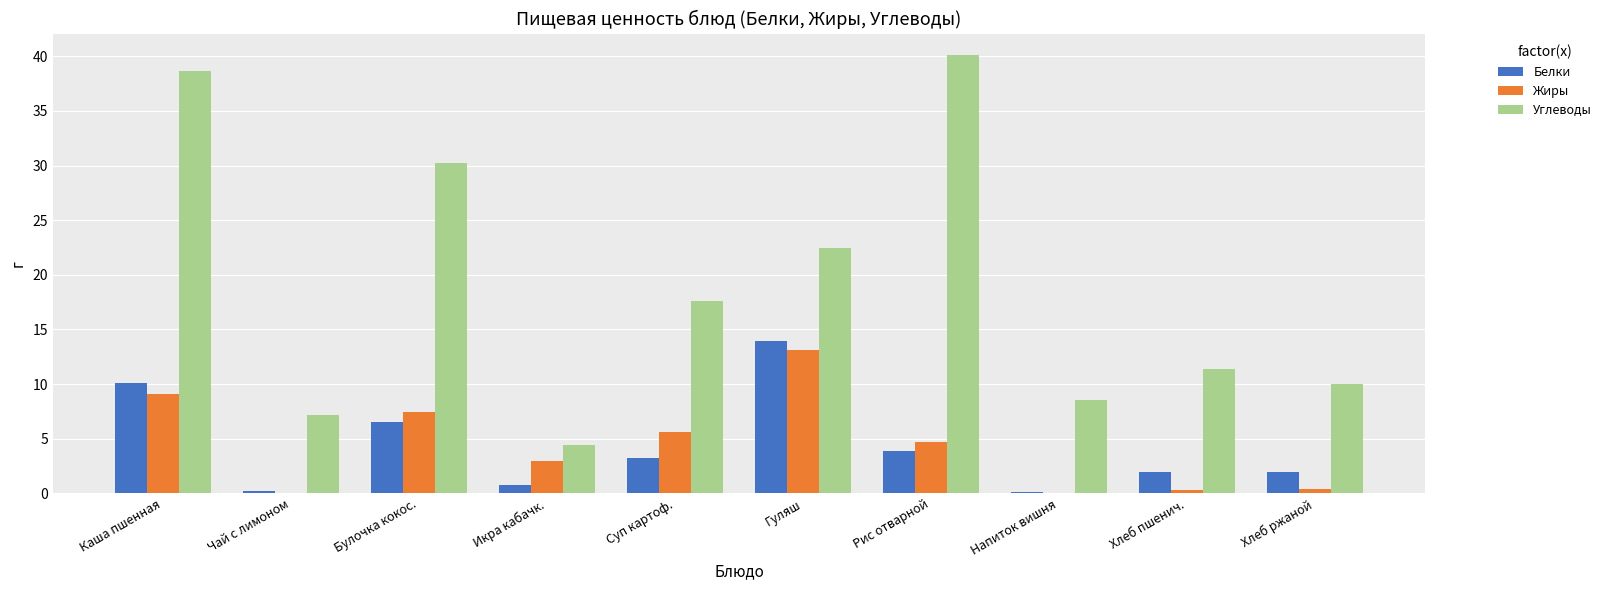

At which label is Жиры closest to 6?

Суп картоф.